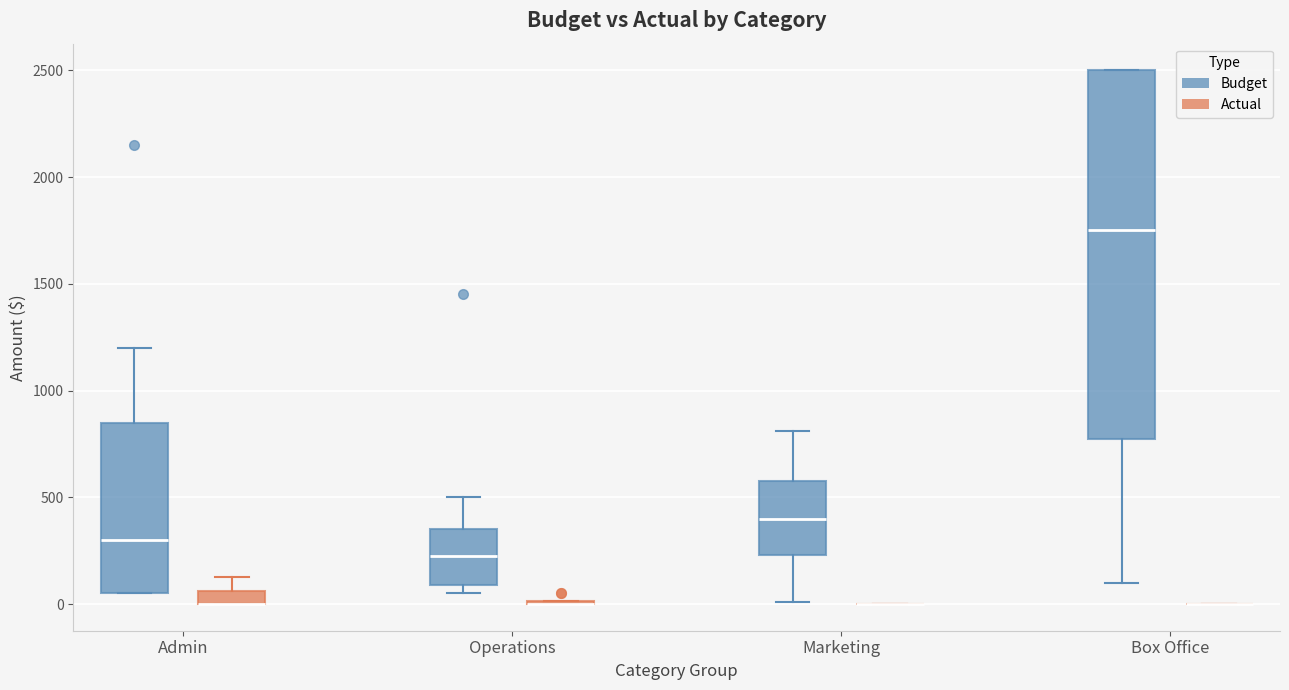

Which box is the tallest, from its lower edge to its upper edge?

Box Office (Budget)